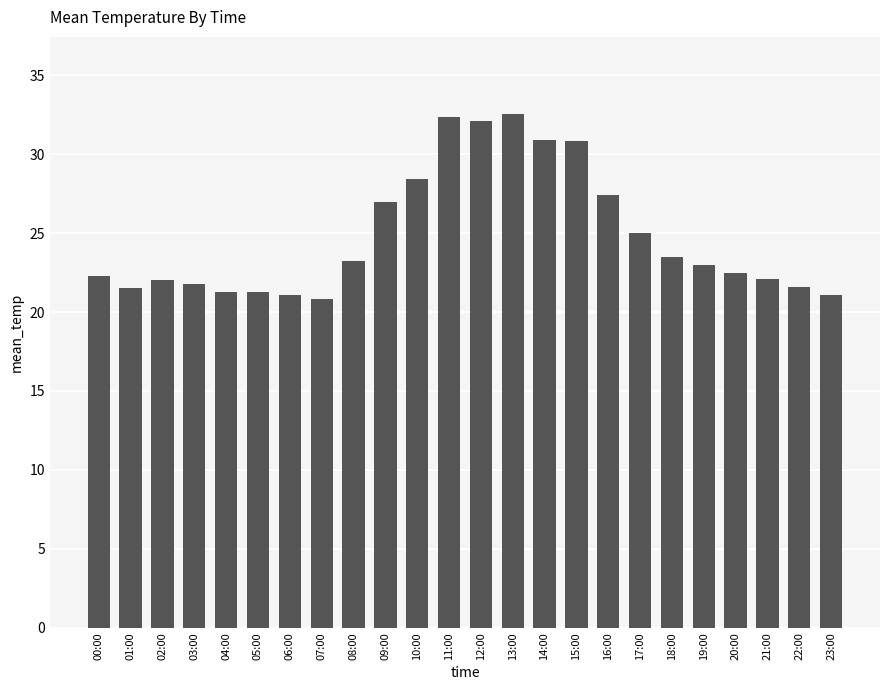

The value at 12:00 is 32.1. True or false?

True